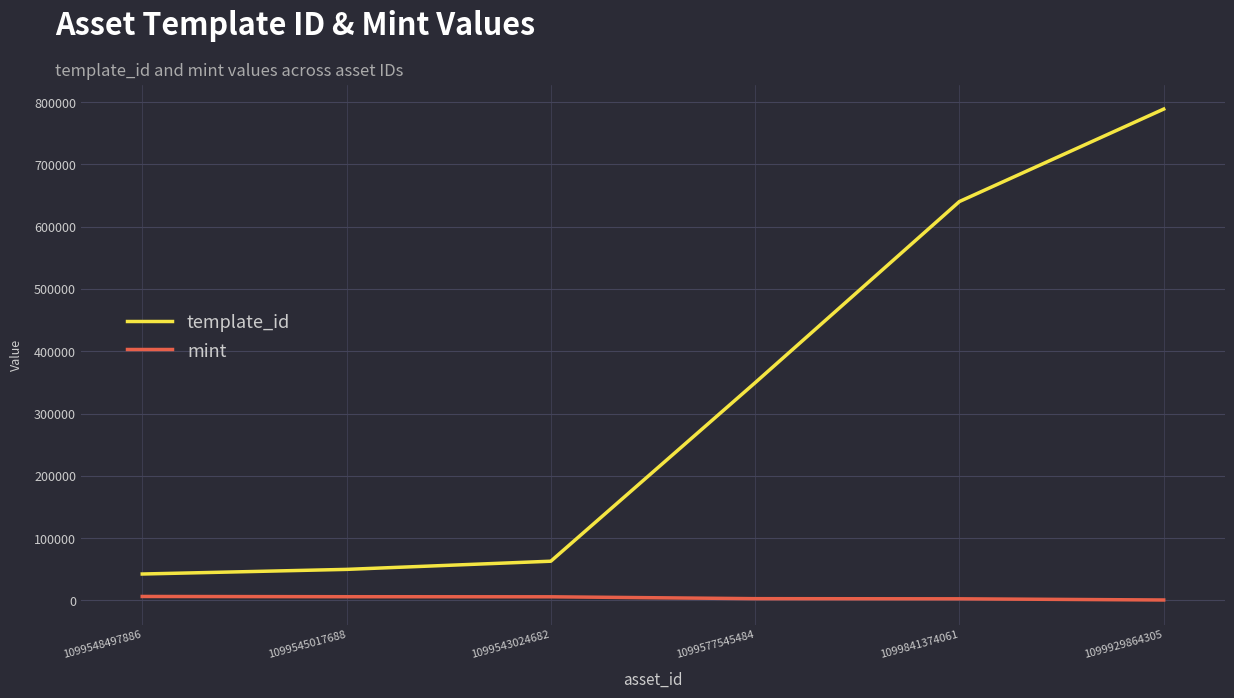

True or false: mint and template_id cross at least once.

False